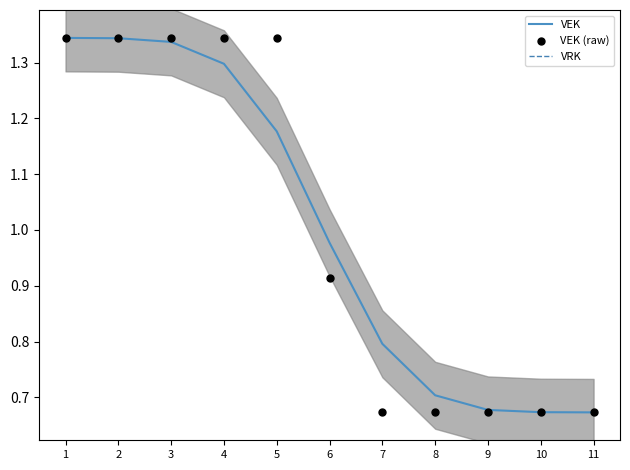

At which category is the sum across all series the highest?

1